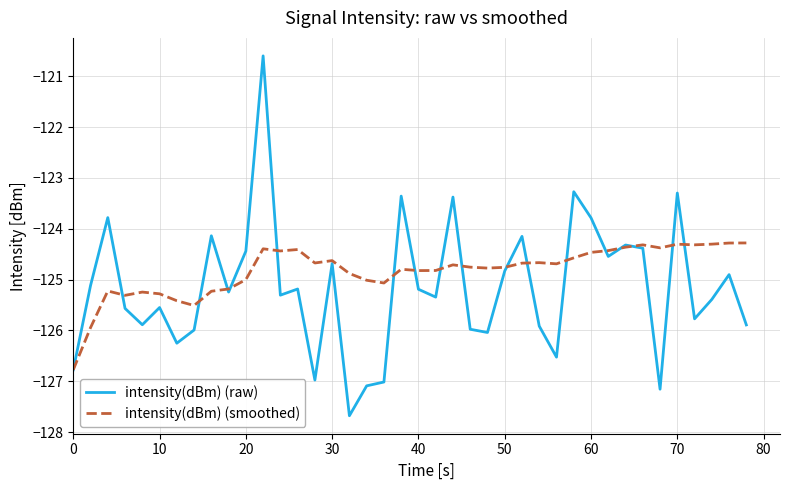

Which series has the largest range (max minus min)?

intensity(dBm) (raw)